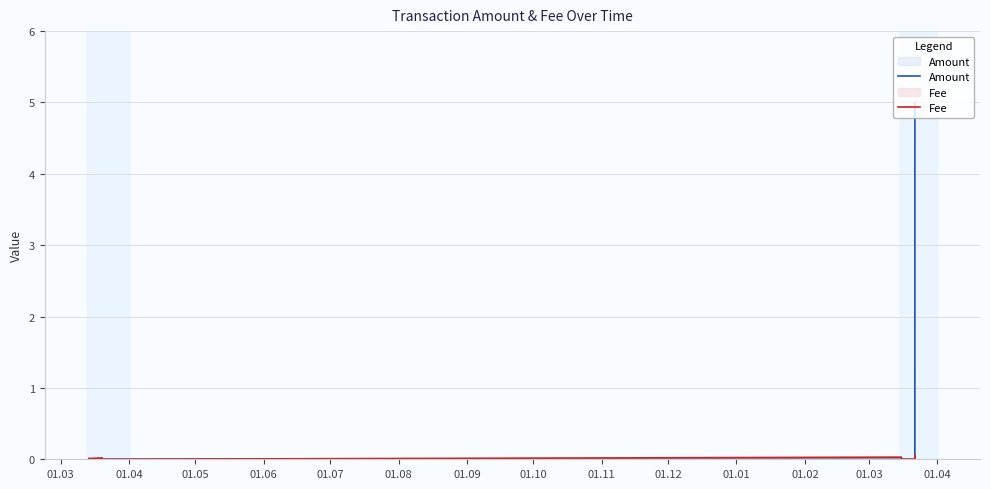

How many categories are shown in the chart?

11